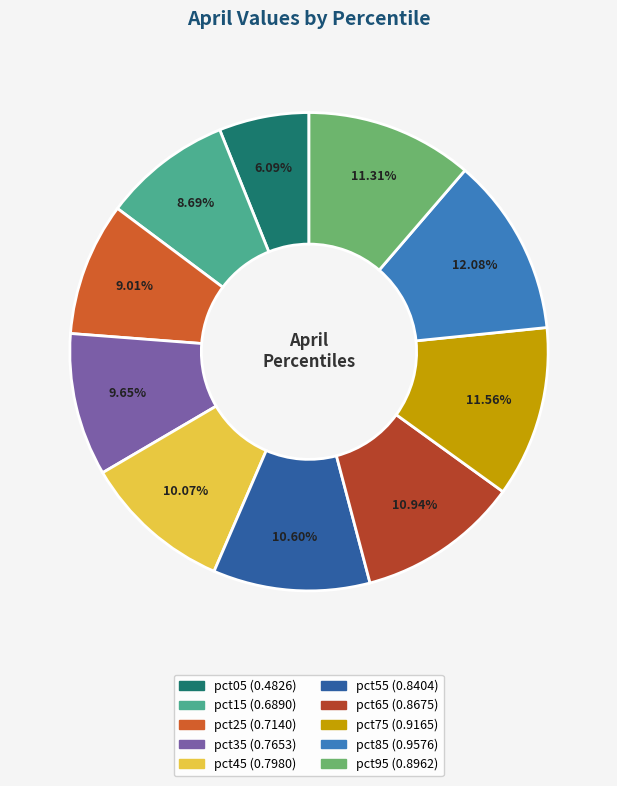

Is there a majority slice in this chart?

No